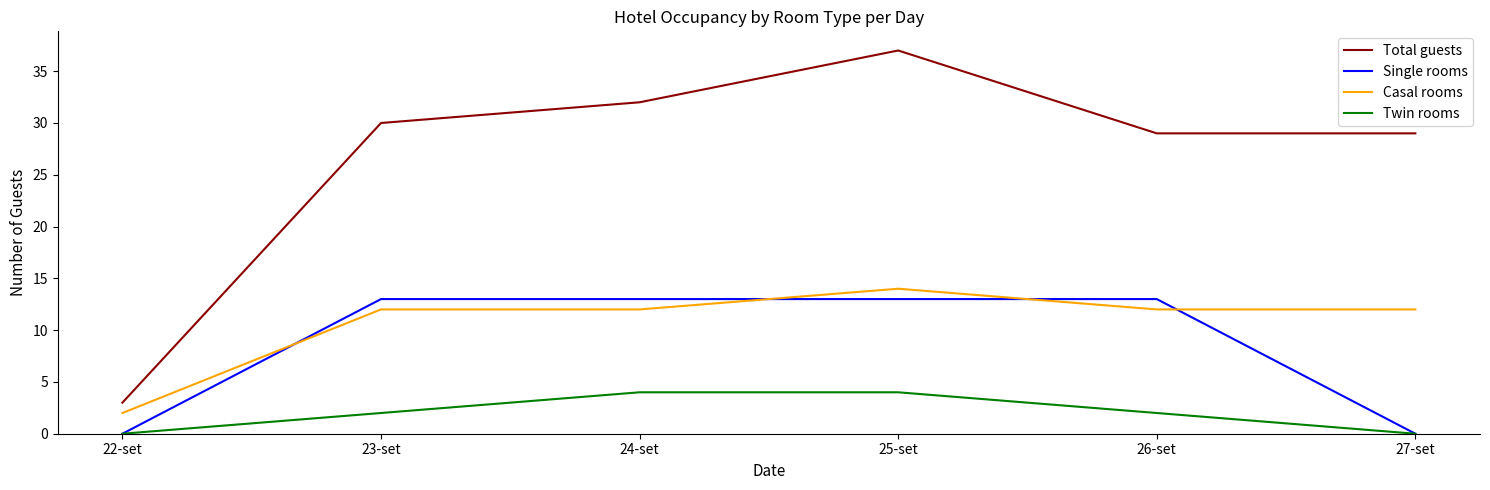

What is the spread (max minus min) of values at 23-set?

28